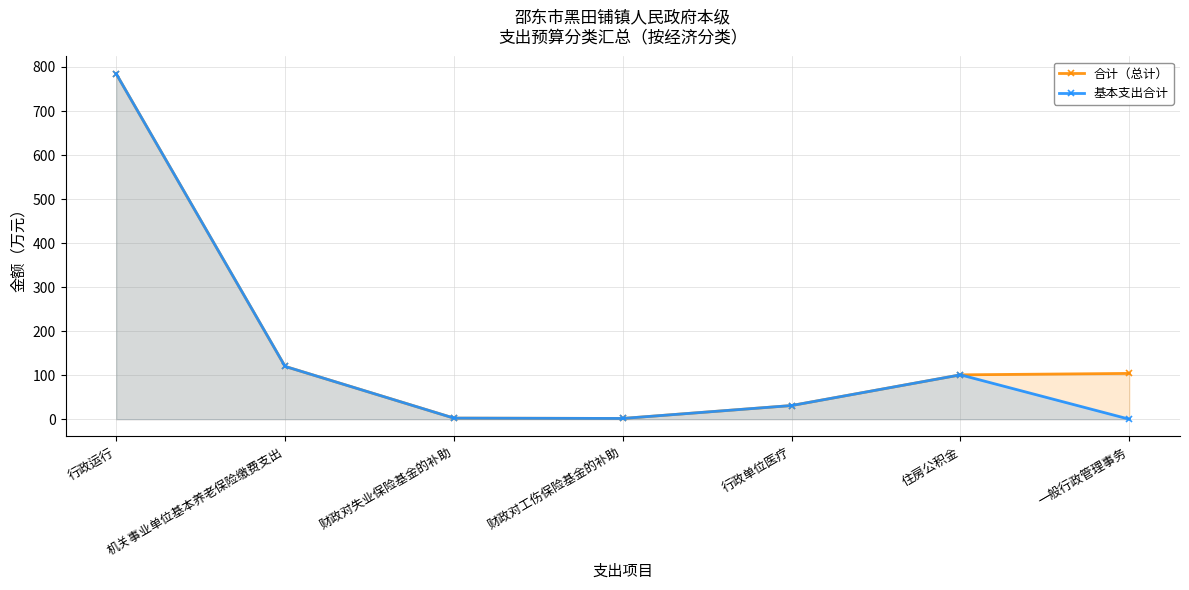

The 基本支出合计 series shows 1.0 at 财政对工伤保险基金的补助. True or false?

False